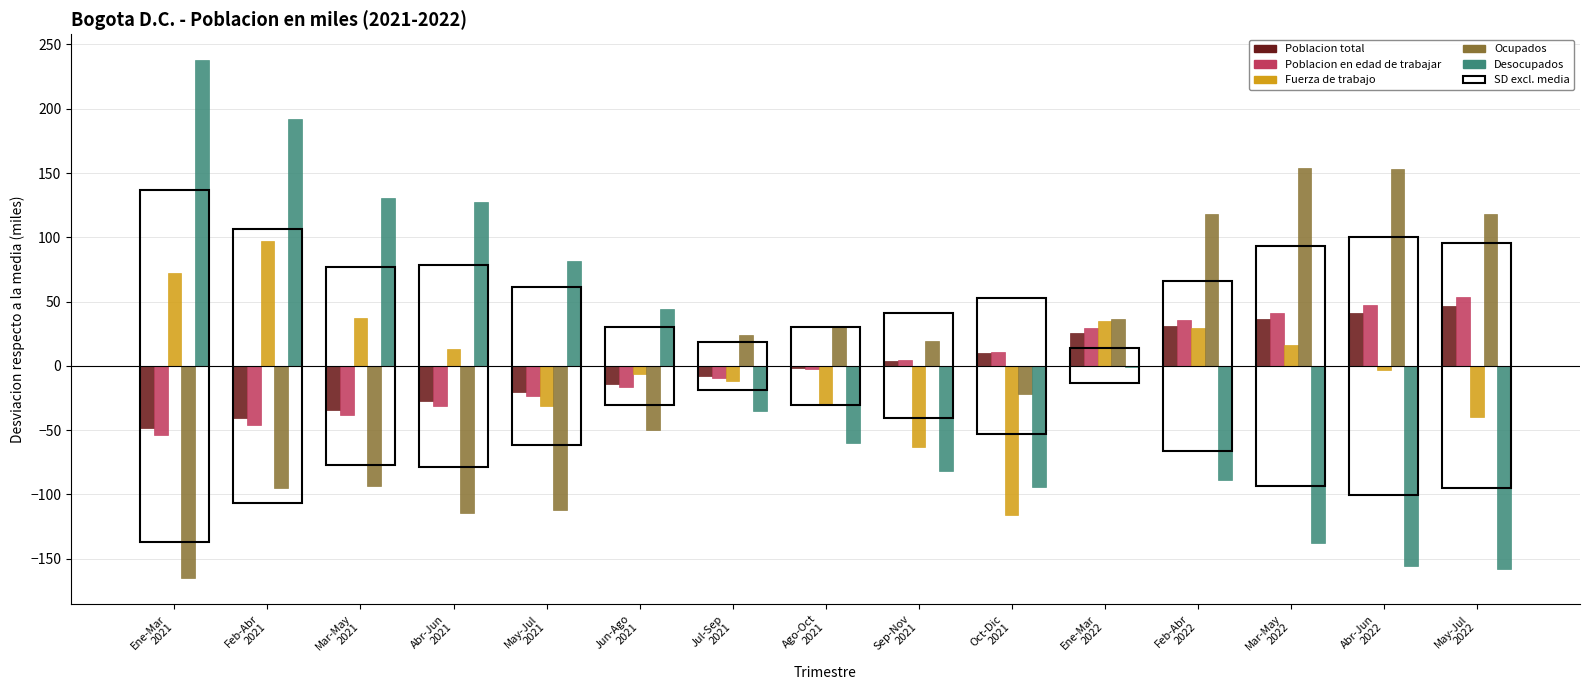

What is the greatest value displayed?

237.8